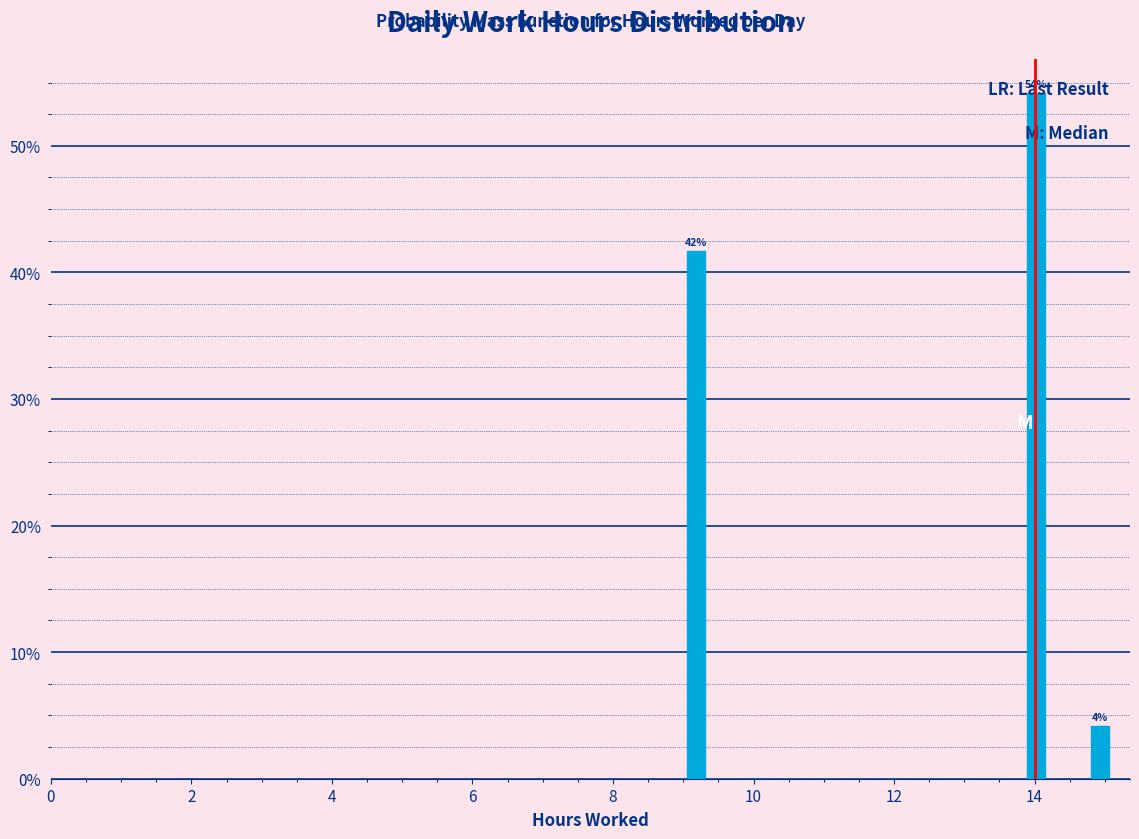

Around what value on the x-axis is the tallest bar? Give the approximate position of its centre, as read against the axis.

14.0